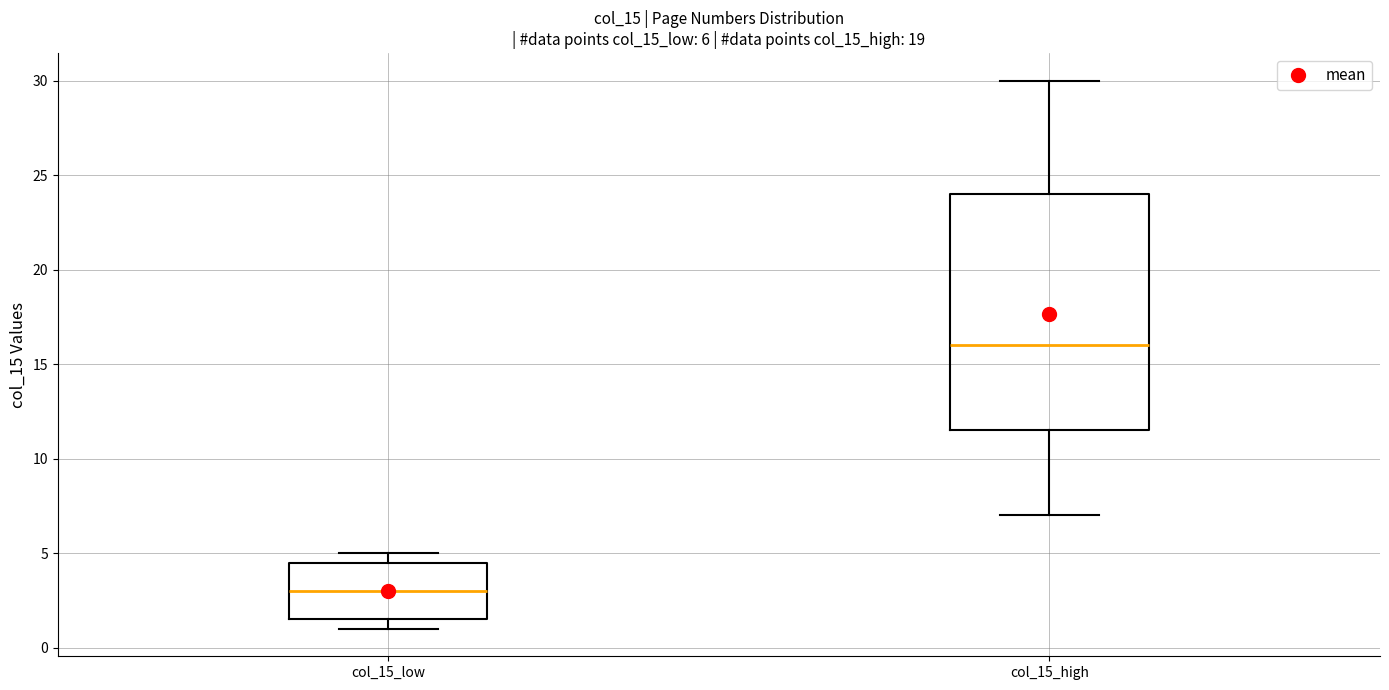

Which box's median line is the highest?

col_15_high